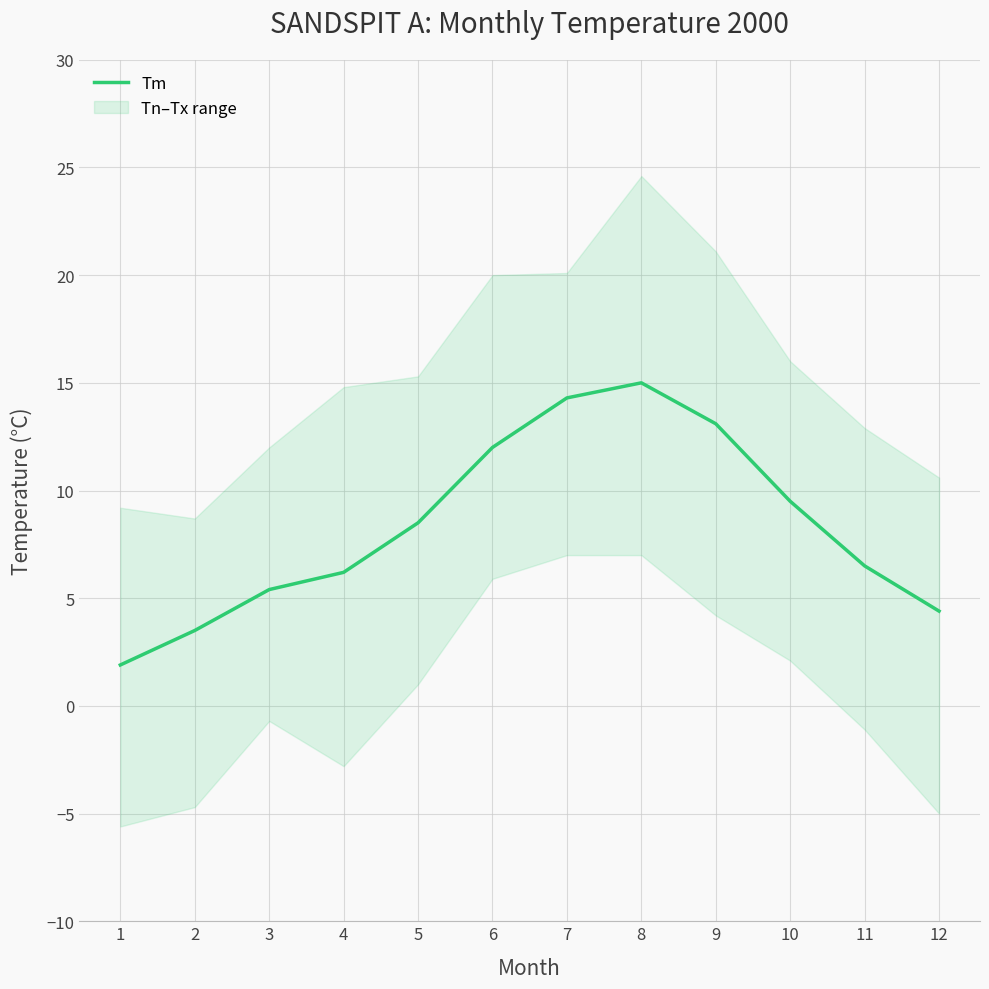

What is the change in value from 9 to 12?

-8.7